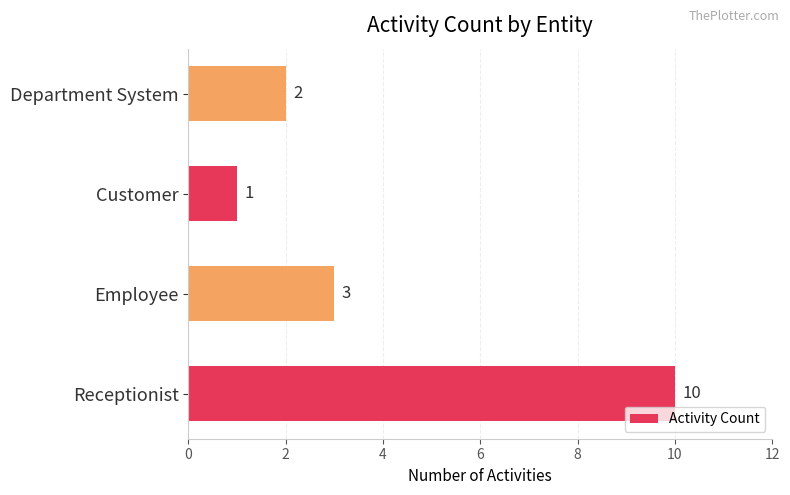

What is the difference between the maximum and minimum values?

9